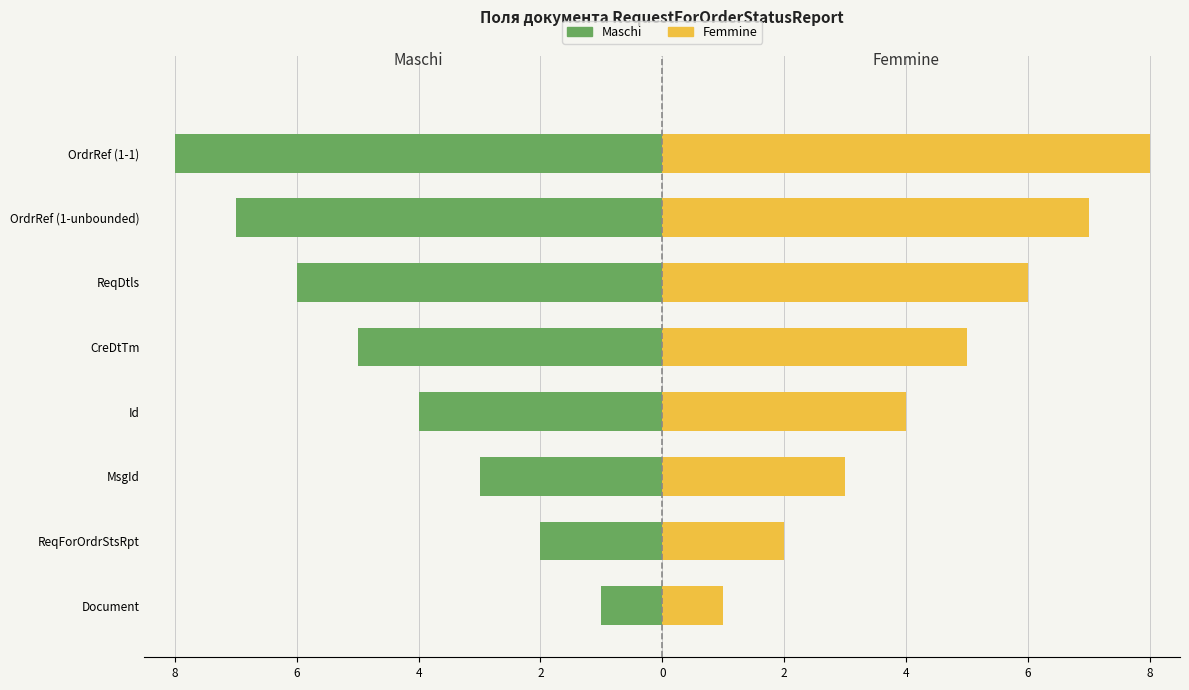

What is the difference between the maximum and minimum values in the Femmine series?

7